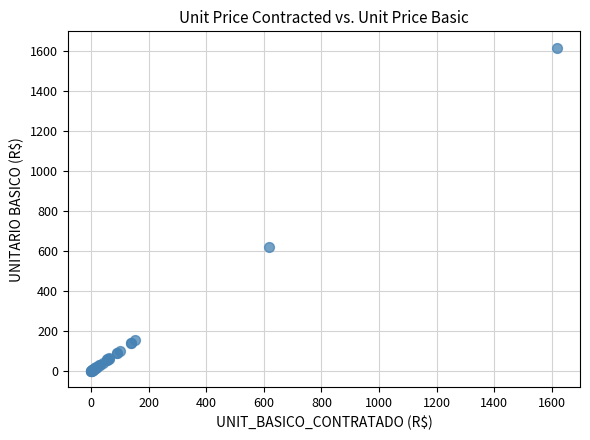

What Y value in the scatter plot is closest to 808?

618.9